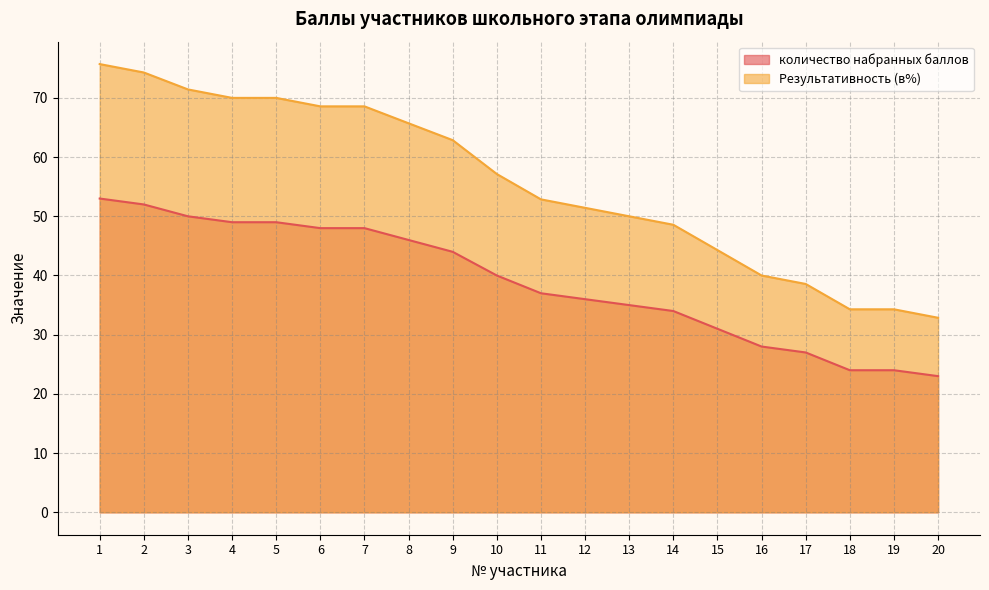

At how many categories does at least one series exceed 56?

10